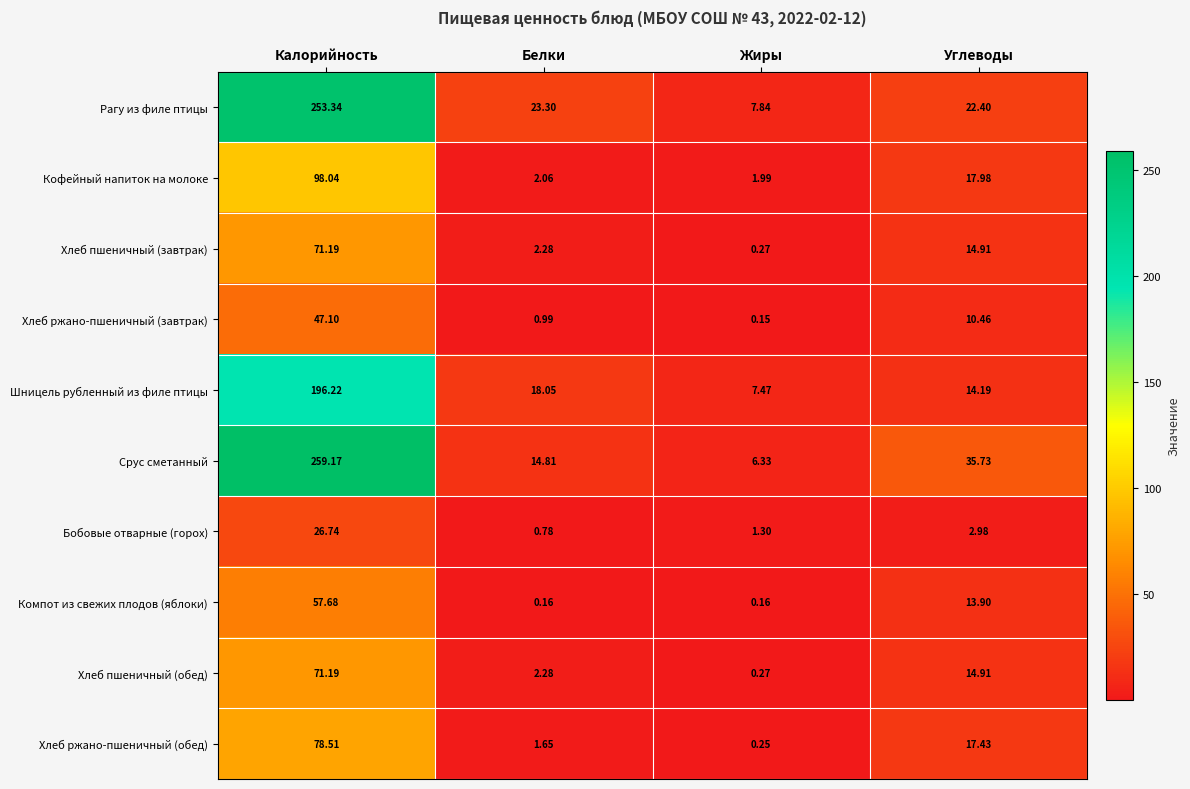

Between Калорийность and Углеводы, which series saw the biggest shift?

Рагу из филе птицы